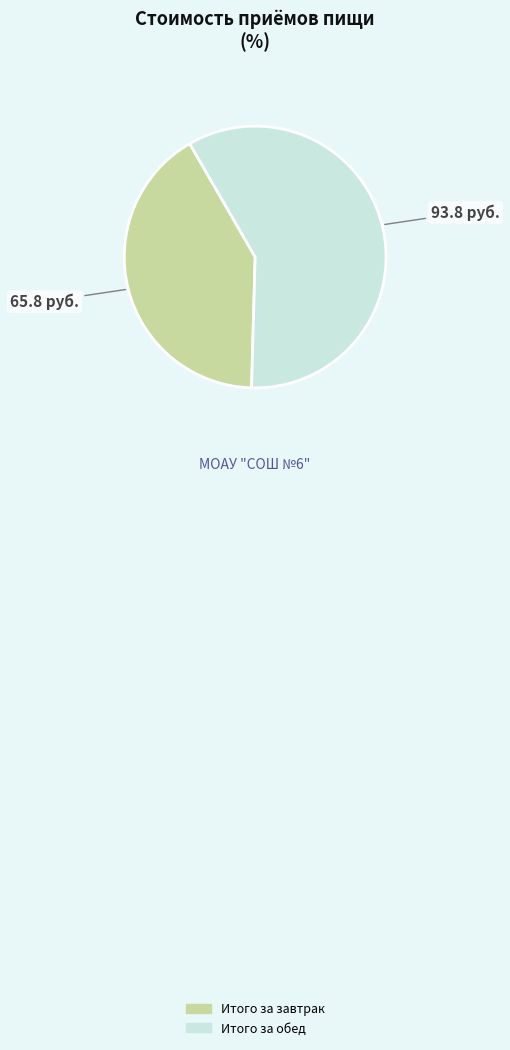

Rank the categories by value from highest to lowest.

Итого за обед, Итого за завтрак